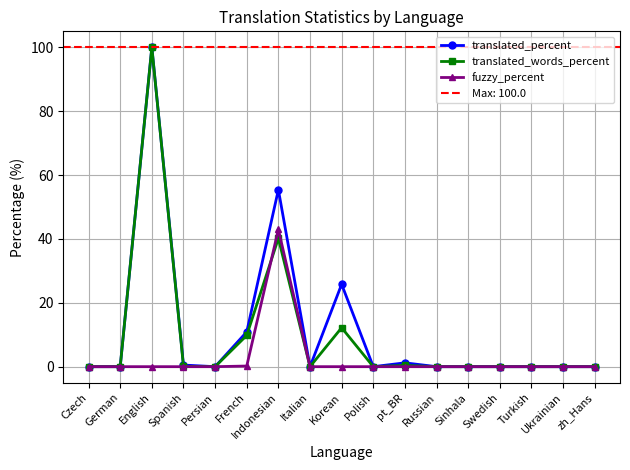

Reading right to left, what are all the values shown in this chart?

translated_percent: 0.0	0.0	0.0	0.0	0.0	0.0	1.2	0.0	25.8	0.0	55.4	10.9	0.0	0.5	100.0	0.0	0.0
translated_words_percent: 0.0	0.0	0.0	0.0	0.0	0.0	0.4	0.0	12.2	0.0	40.2	9.8	0.0	0.1	100.0	0.0	0.0
fuzzy_percent: 0.0	0.0	0.0	0.0	0.0	0.0	0.0	0.0	0.0	0.0	43.0	0.2	0.0	0.0	0.0	0.0	0.0